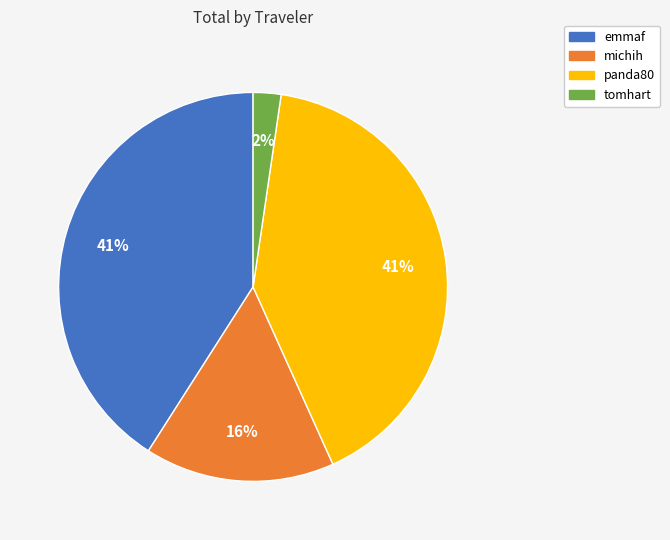

What percentage is the michih slice, to the nearest percent?

16%